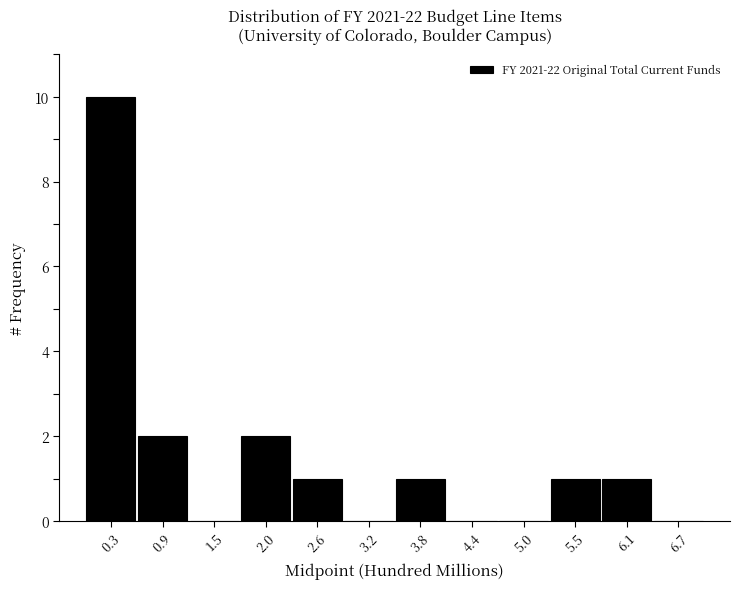

Over which range of the x-axis is the bar tallest?

0.0 to 0.6